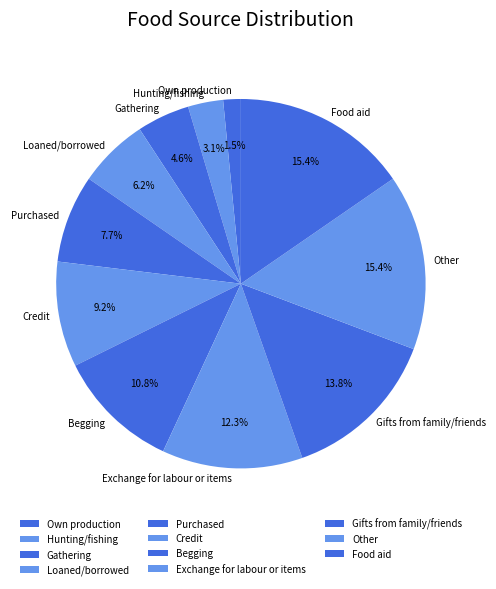

How many segments does this pie chart have?

11